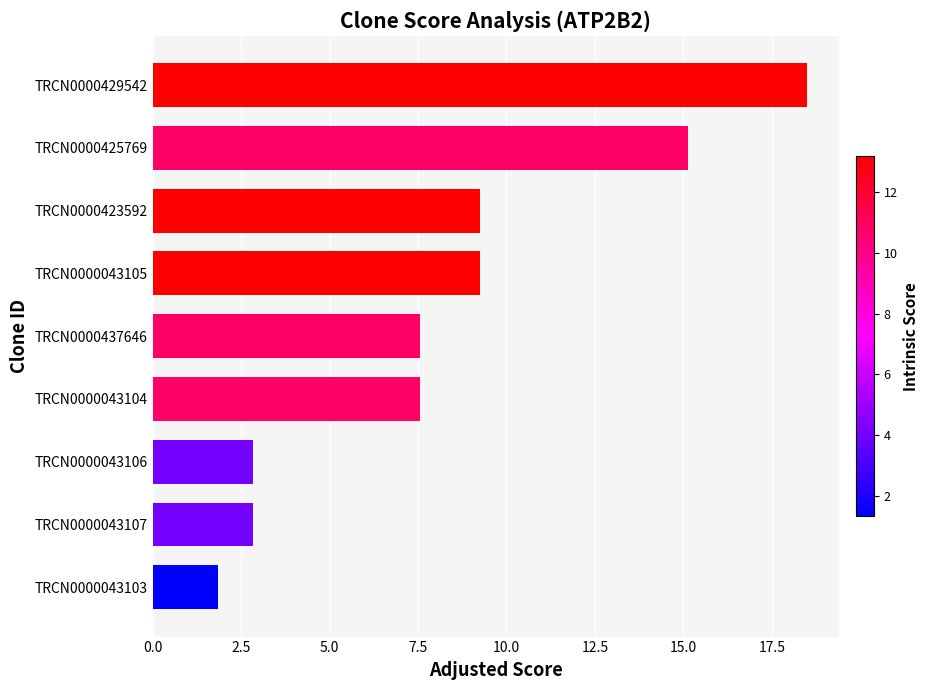

Is it true that the value at TRCN0000043105 is 3.2?

False